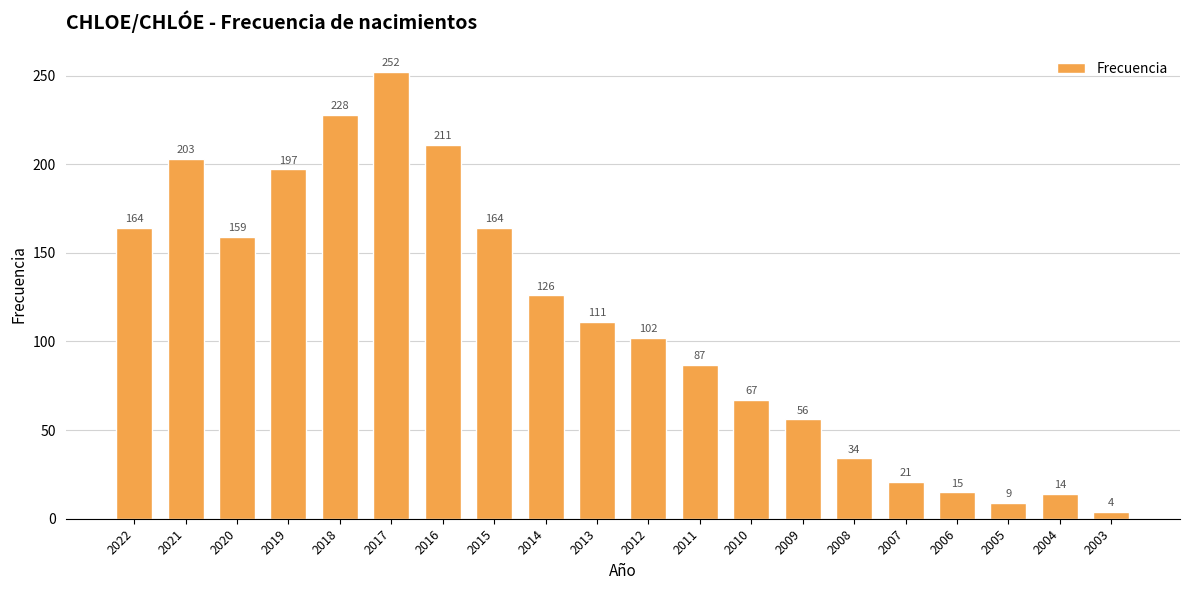

True or false: the data shows 14 at 2004.

True